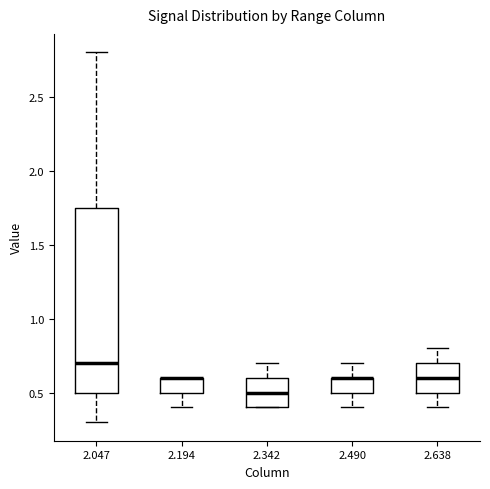

Reading left to right, transcribe this box plot: for each box, give where its median line is, the range the box spans, and where its two whiskers end, as read against the y-axis. The values are not printed on the chart, so give them approximately, as read against the axis.

2.047: median 0.70, box 0.50 to 1.75, whiskers 0.30 to 2.80
2.194: median 0.60 (drawn on the box's upper edge), box 0.50 to 0.60, whiskers 0.40 to 0.60
2.342: median 0.50, box 0.40 to 0.60, whiskers 0.40 to 0.70
2.490: median 0.60 (drawn on the box's upper edge), box 0.50 to 0.60, whiskers 0.40 to 0.70
2.638: median 0.60, box 0.50 to 0.70, whiskers 0.40 to 0.80